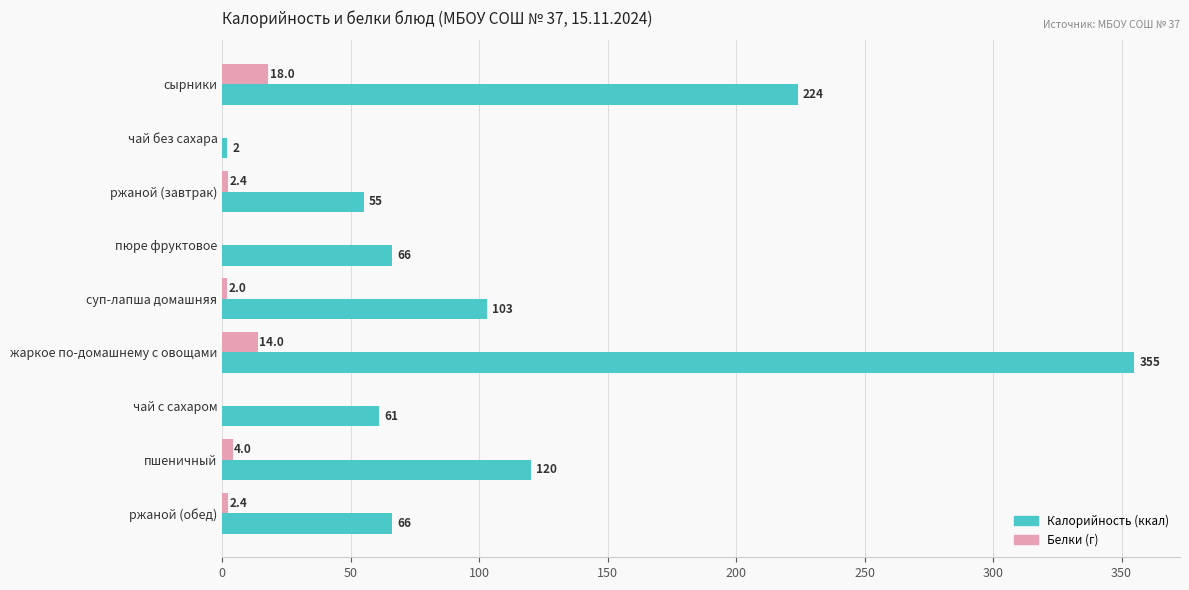

Which label corresponds to the largest value in the chart?

жаркое по-домашнему с овощами